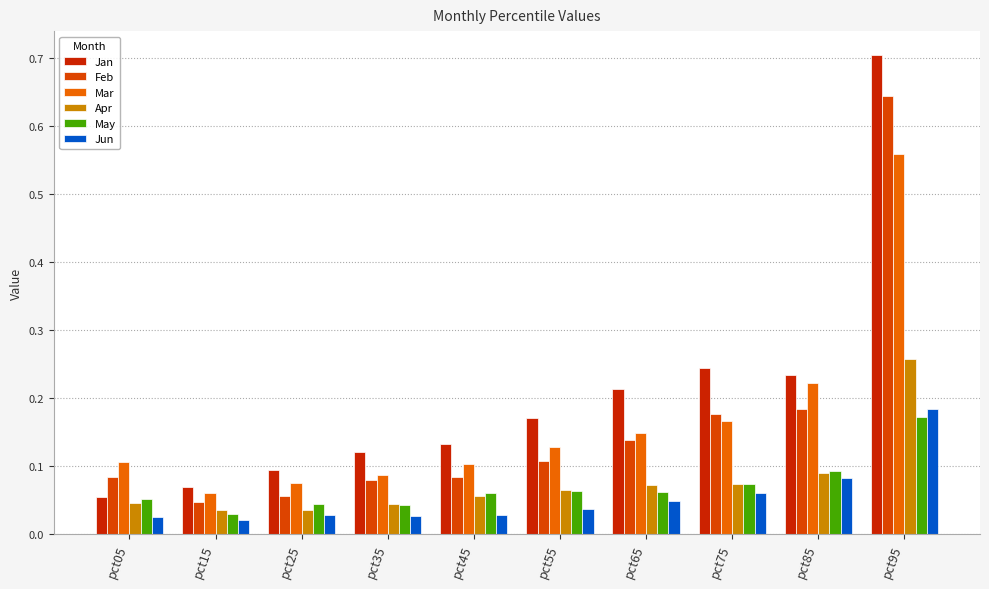

Reading left to right, list all the values displayed in this chart.

Jan: pct05=0.1	pct15=0.1	pct25=0.1	pct35=0.1	pct45=0.1	pct55=0.2	pct65=0.2	pct75=0.2	pct85=0.2	pct95=0.7
Feb: pct05=0.1	pct15=0.0	pct25=0.1	pct35=0.1	pct45=0.1	pct55=0.1	pct65=0.1	pct75=0.2	pct85=0.2	pct95=0.6
Mar: pct05=0.1	pct15=0.1	pct25=0.1	pct35=0.1	pct45=0.1	pct55=0.1	pct65=0.1	pct75=0.2	pct85=0.2	pct95=0.6
Apr: pct05=0.0	pct15=0.0	pct25=0.0	pct35=0.0	pct45=0.1	pct55=0.1	pct65=0.1	pct75=0.1	pct85=0.1	pct95=0.3
May: pct05=0.1	pct15=0.0	pct25=0.0	pct35=0.0	pct45=0.1	pct55=0.1	pct65=0.1	pct75=0.1	pct85=0.1	pct95=0.2
Jun: pct05=0.0	pct15=0.0	pct25=0.0	pct35=0.0	pct45=0.0	pct55=0.0	pct65=0.0	pct75=0.1	pct85=0.1	pct95=0.2